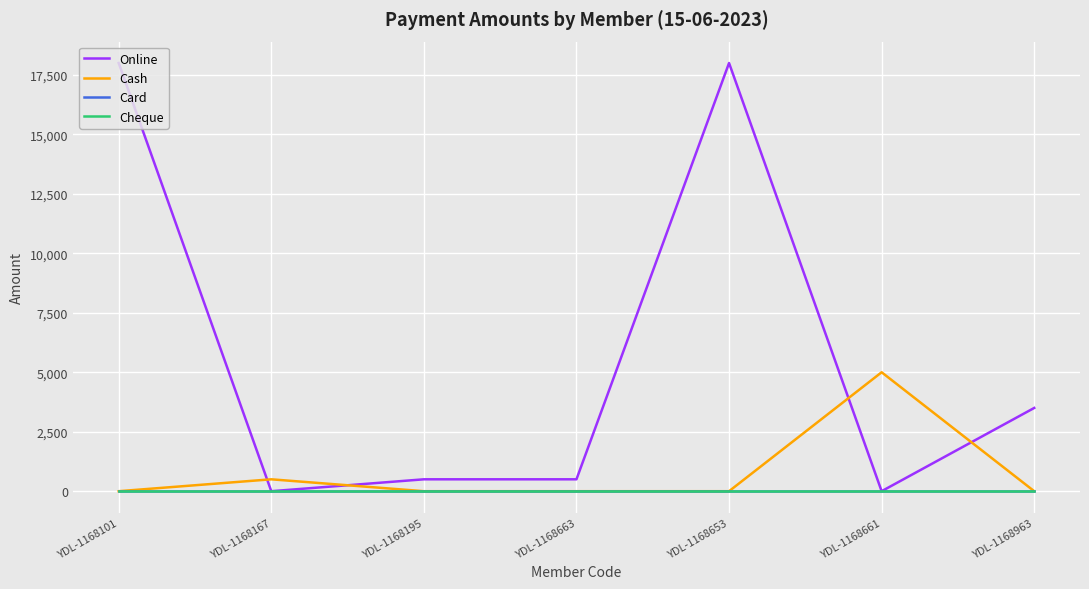

True or false: Cash and Card intersect in this chart.

False